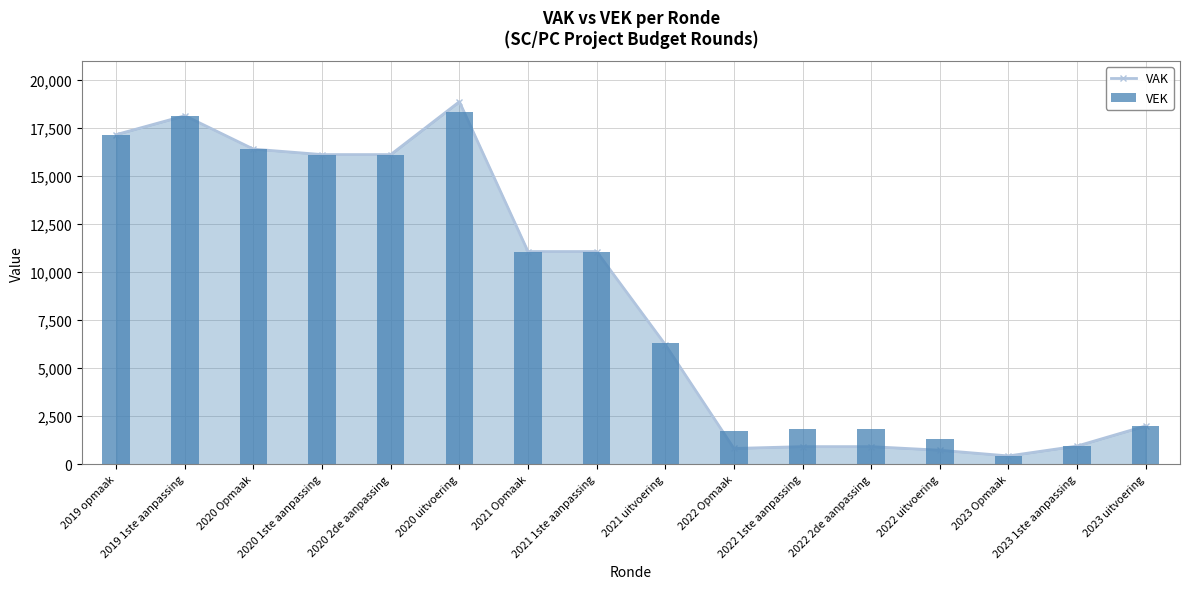

How many groups of bars are there?

16